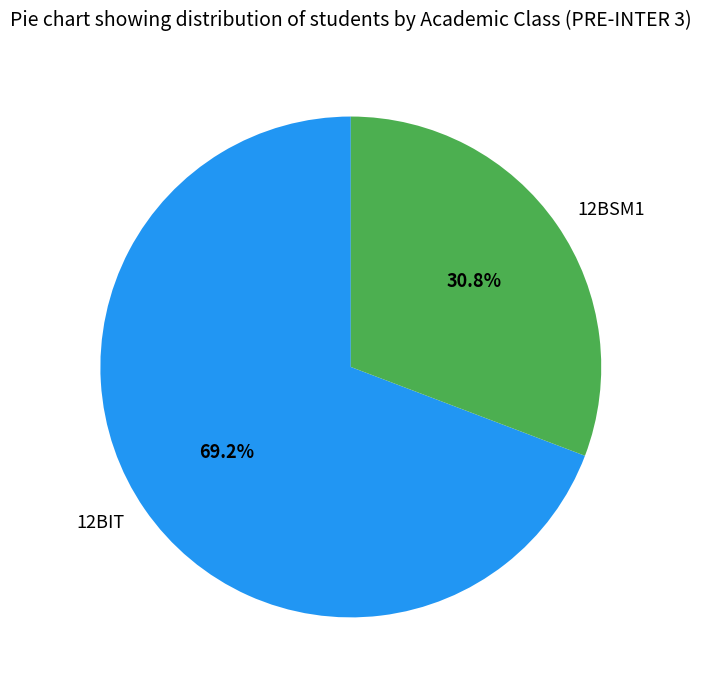

What is the ratio of the value at 12BSM1 to the value at 12BIT?

0.4